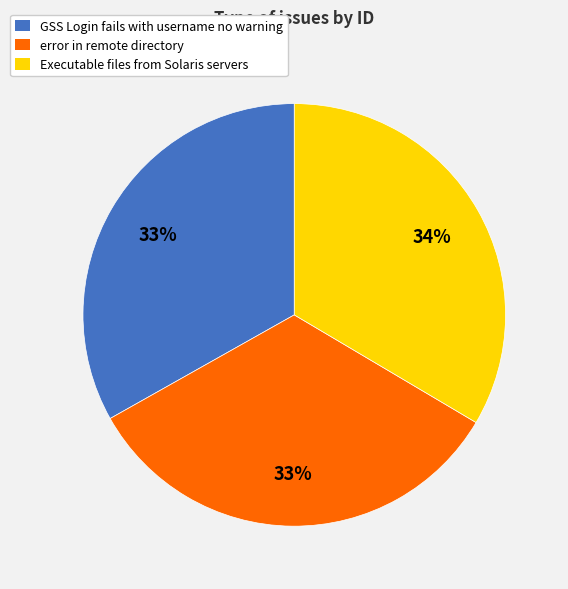

Is it true that GSS Login fails with username no warning is 33% of the pie?

True